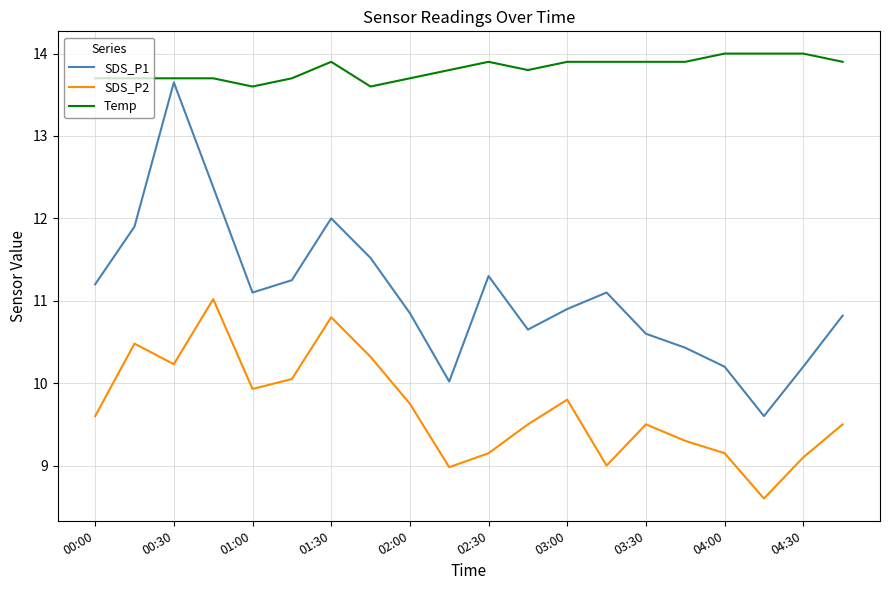

List the series in order of their peak value, highest first.

Temp, SDS_P1, SDS_P2